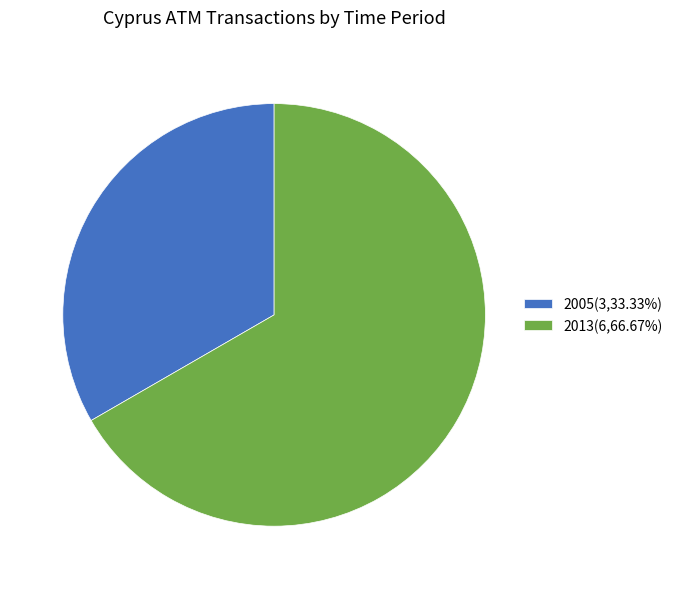

Which category accounts for the majority?

2013